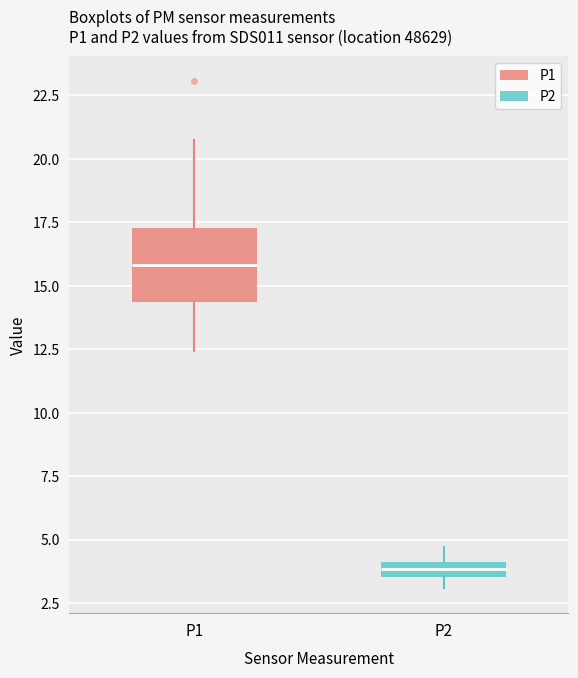

Which box has the highest median line?

P1